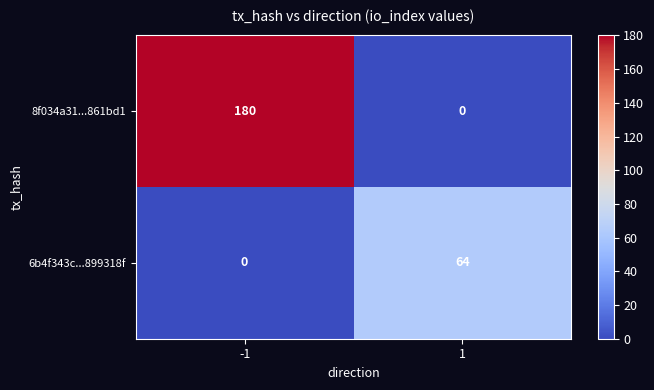

What is the difference between the 6b4f343c...899318f values at 1 and -1?

64